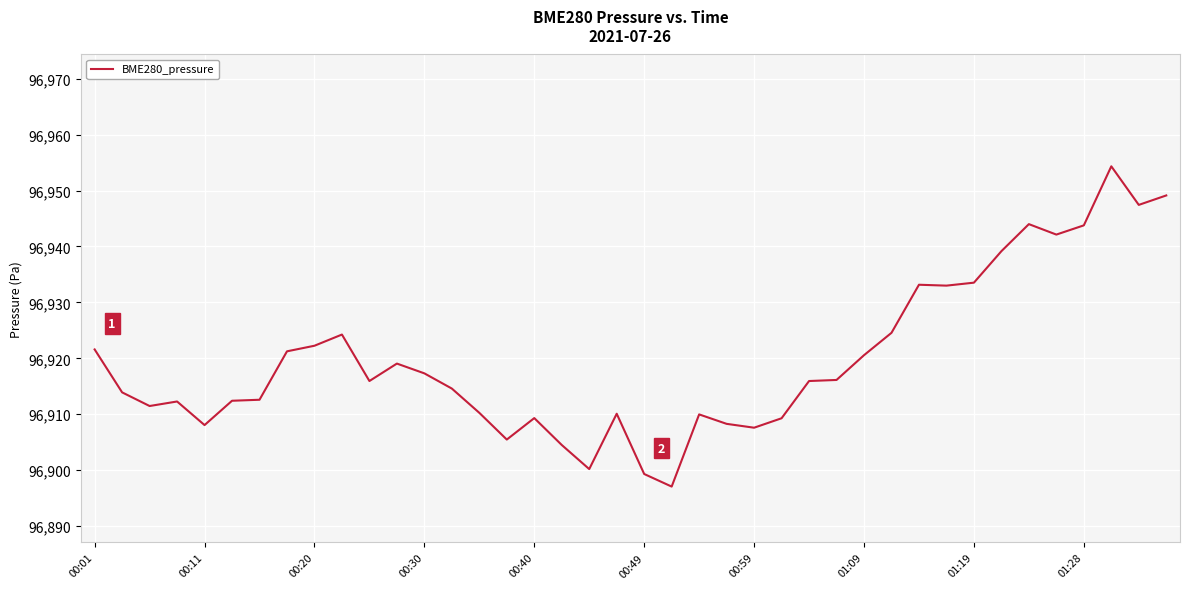

How many values are below 96915?

19